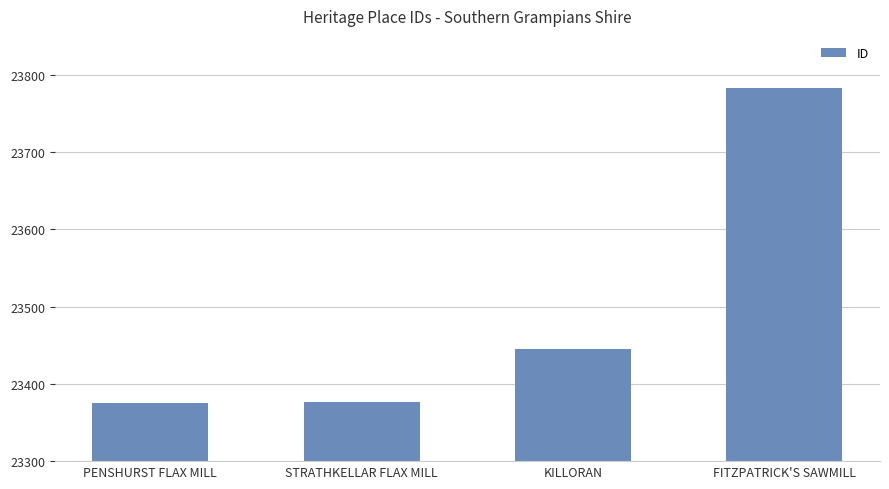

What position from the right is FITZPATRICK'S SAWMILL?

1